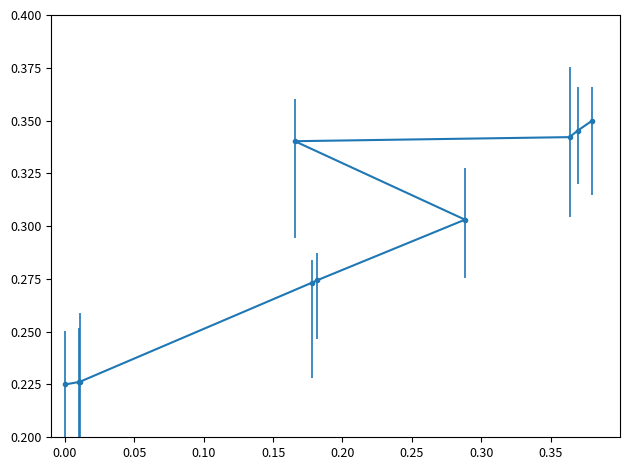

Count the values in the range 0 to 1.

10